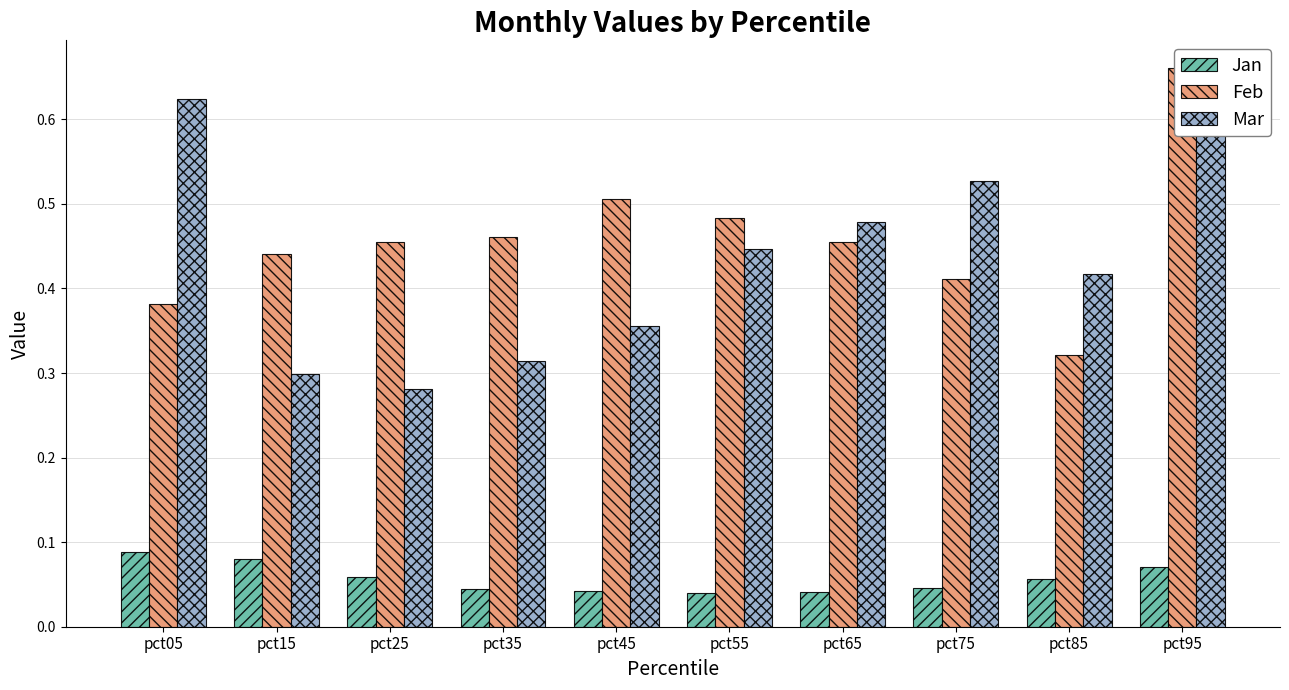

Which series has the widest spread of values?

Mar